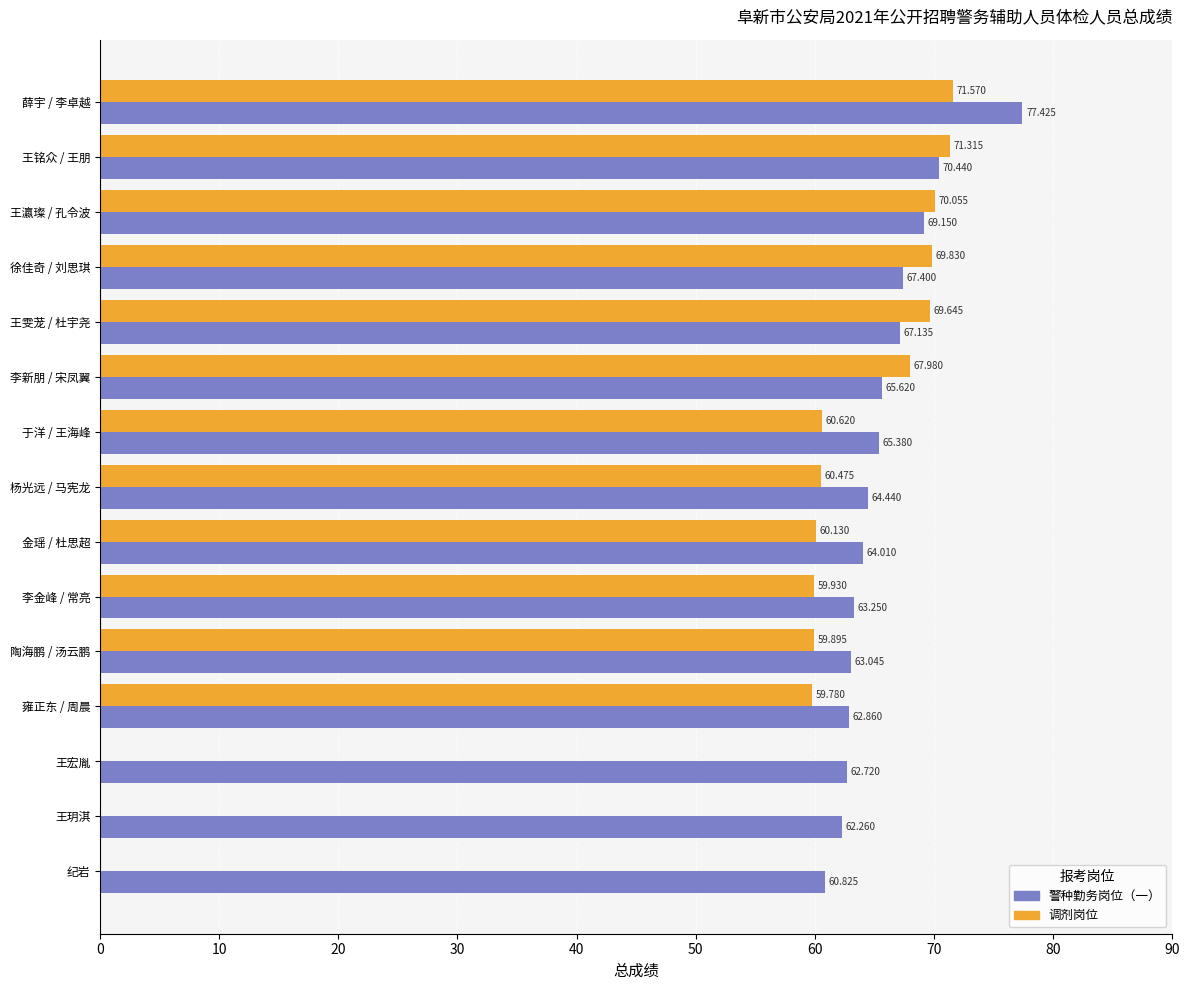

Which series changed the most between 王铭众 / 王朋 and 徐佳奇 / 刘思琪?

警种勤务岗位（一）